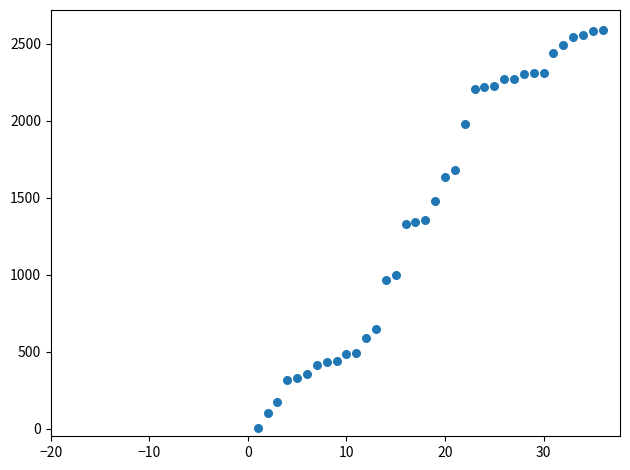

What is the range of X values (max minus min)?

35